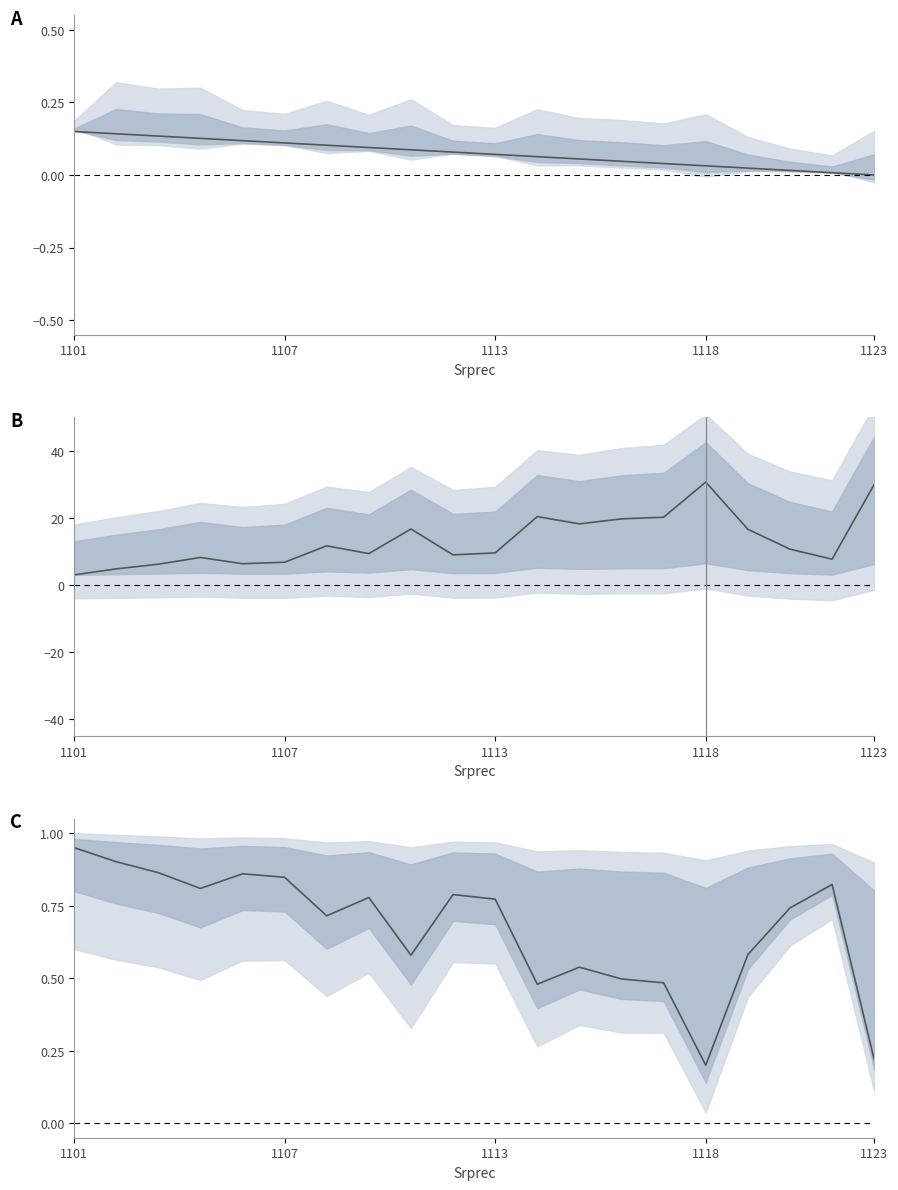

What is the sum of all values?

13.4